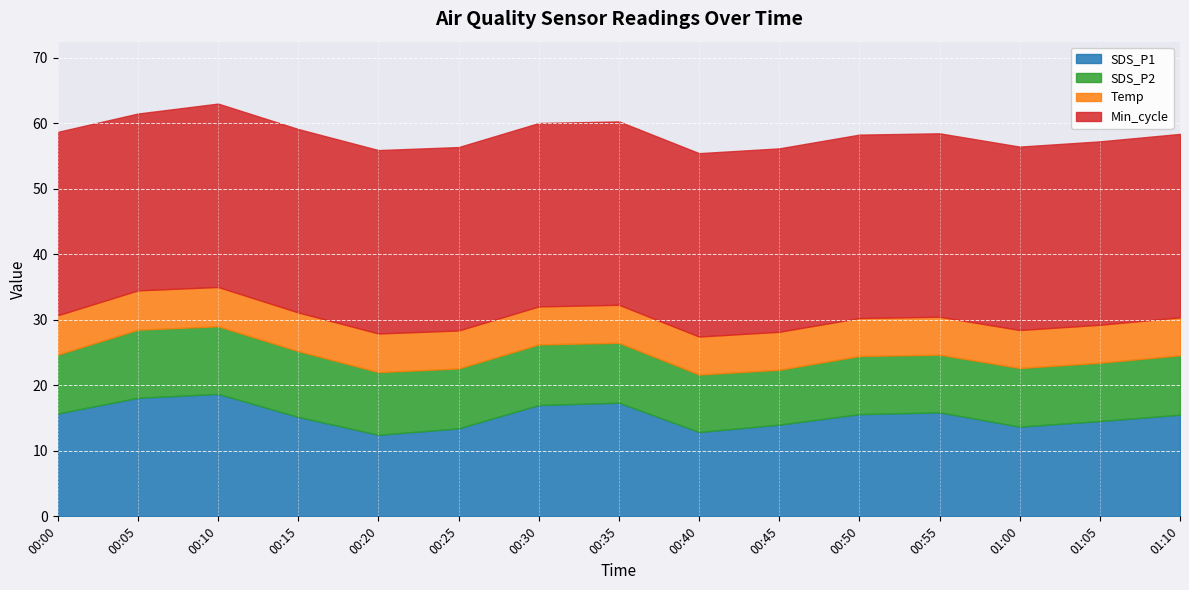

What are all the series names shown in the legend?

SDS_P1, SDS_P2, Temp, Min_cycle